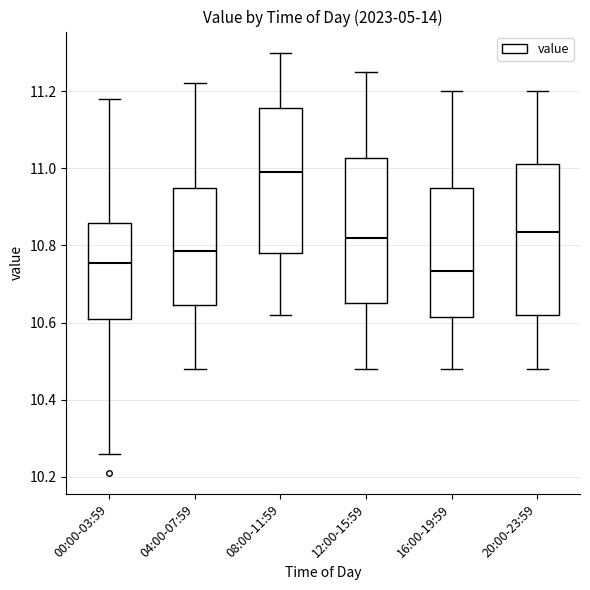

Where does the median line of the box for 00:00-03:59 sit on the y-axis? The values are not printed on the chart, so give them approximately, as read against the axis.

10.76